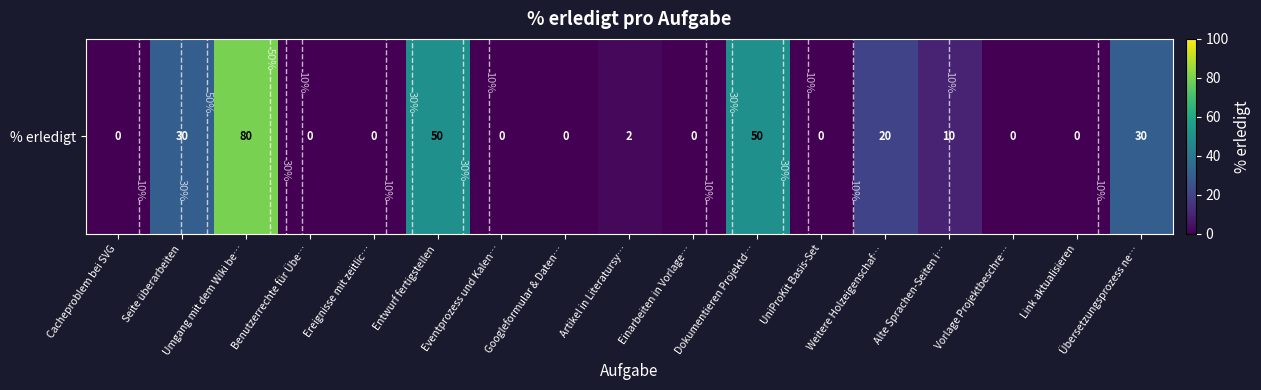

Between Cacheproblem bei SVG and Einarbeiten in Vorlage…, which is larger?

Cacheproblem bei SVG